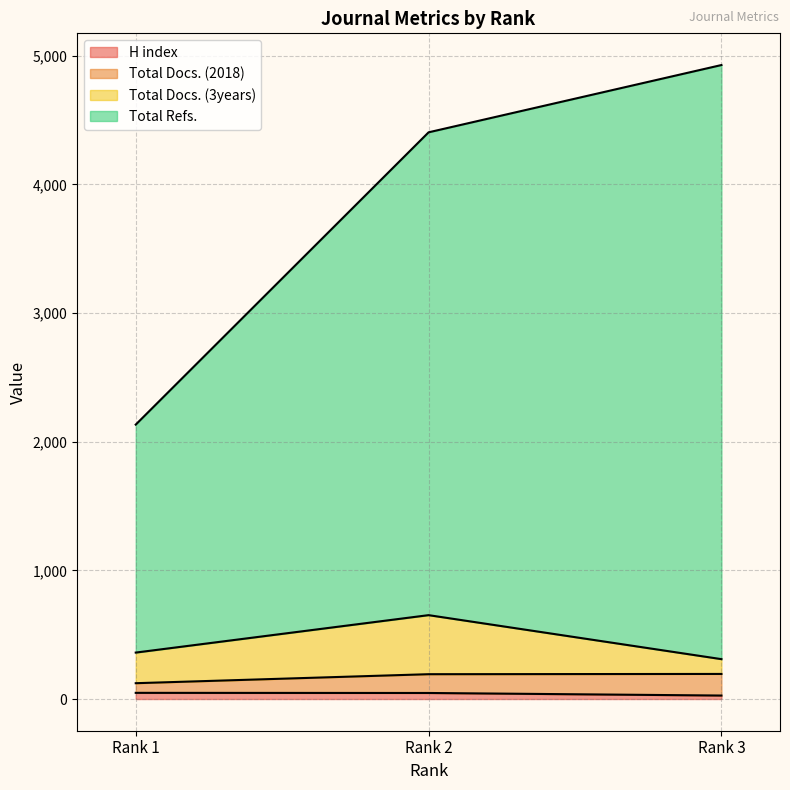

How many values in the H index series exceed 47?

1